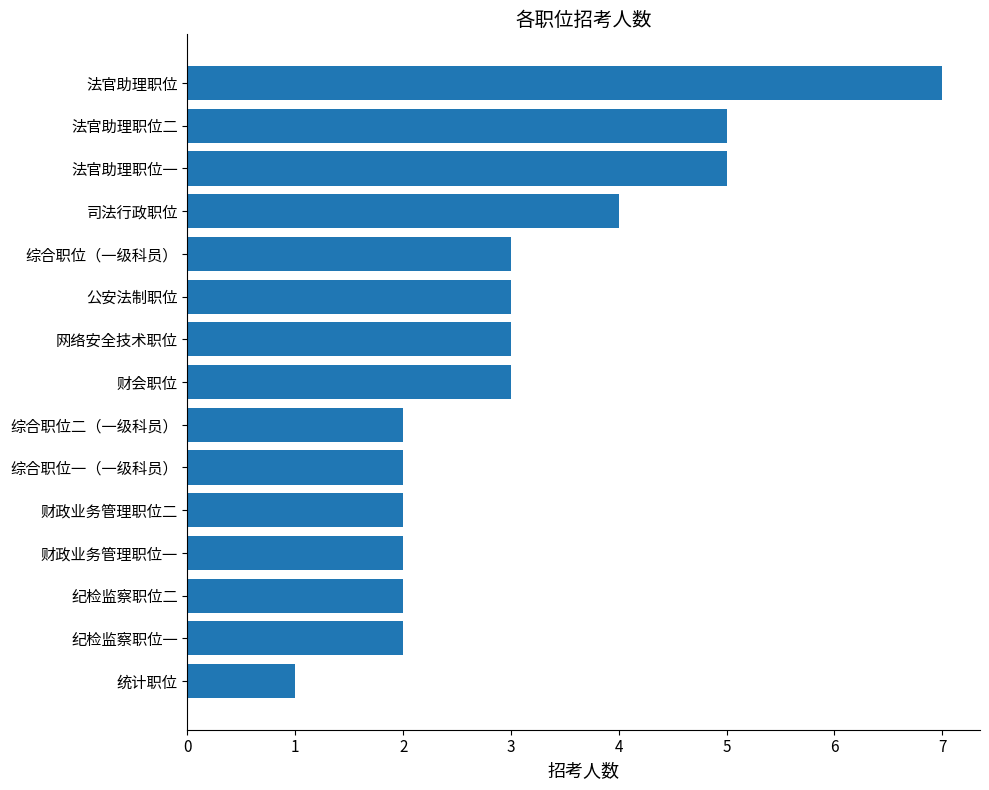

Between 综合职位一（一级科员） and 统计职位, which is larger?

综合职位一（一级科员）